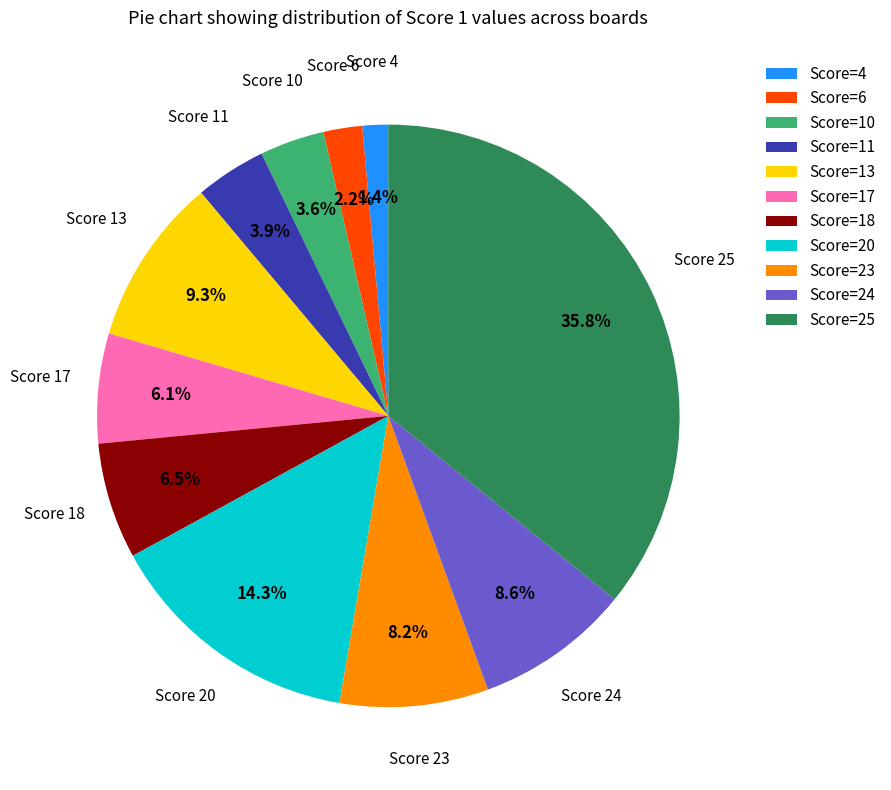

Does Score=24 account for over 50% of the chart?

No